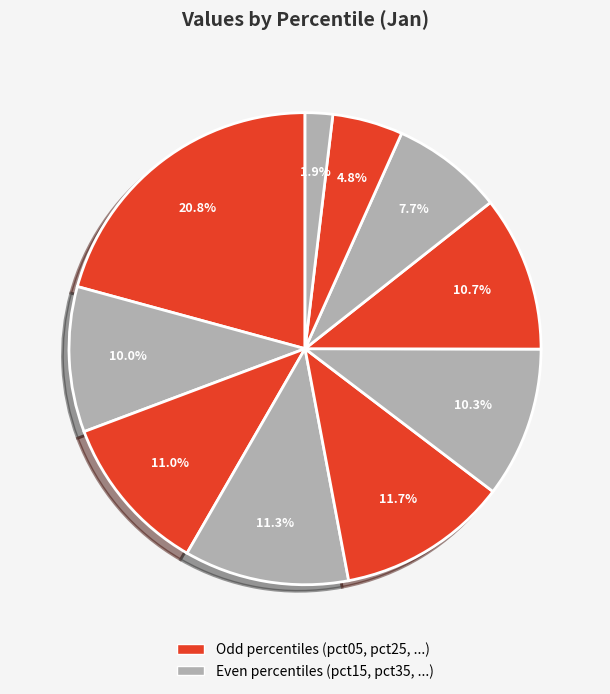

How many segments does this pie chart have?

10